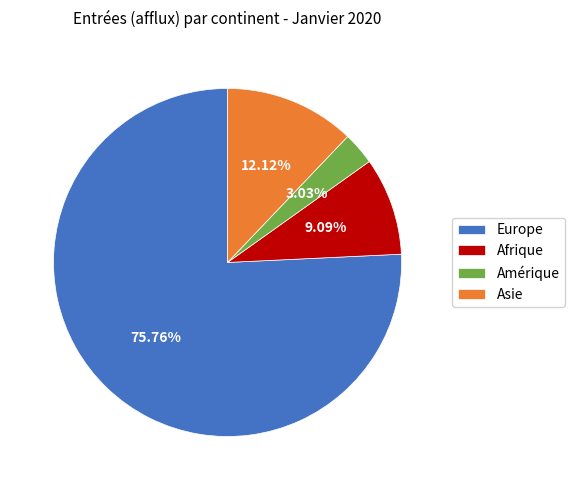

Is the sum of Europe and Asie greater than half?

Yes